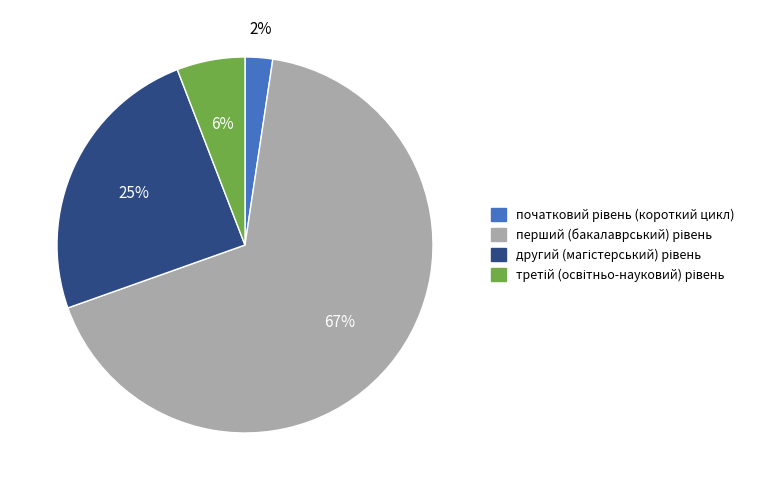

Does any single category account for the majority?

Yes